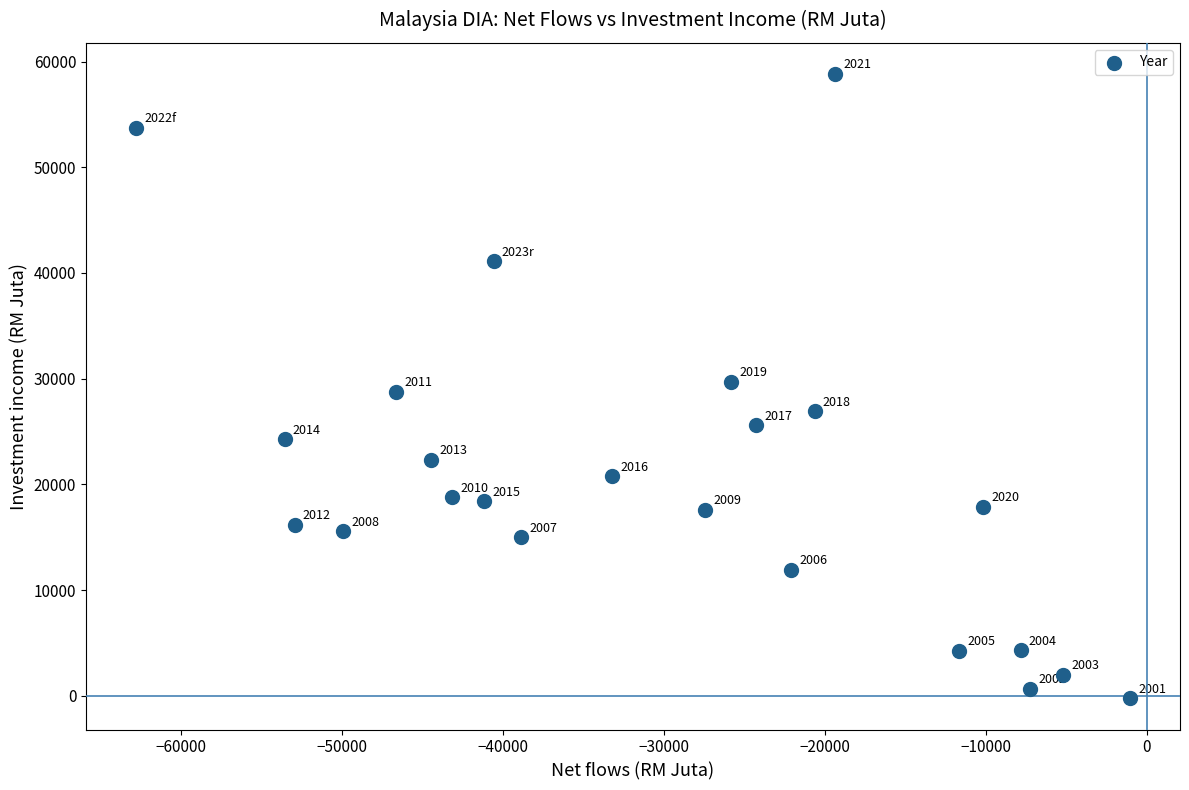

What is the range of Y values (max minus min)?

59068.5